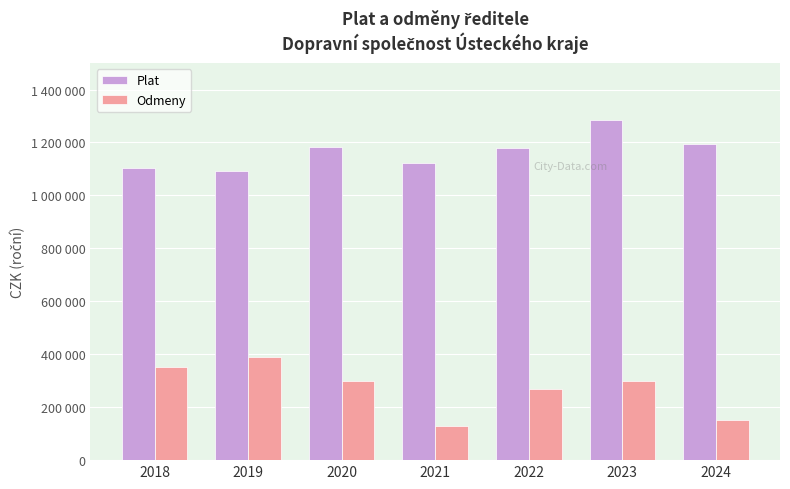

At 2022, list the series in order from smallest to largest.

Odmeny, Plat